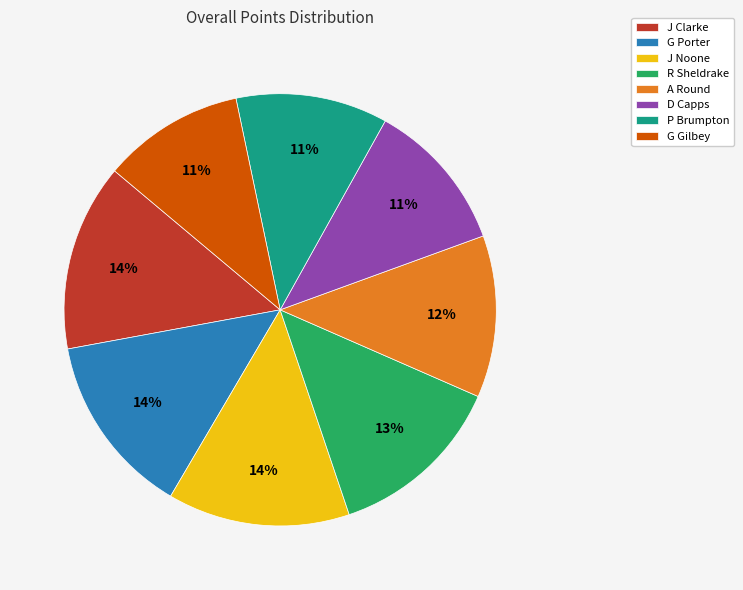

Approximately how many times larger is the value at J Noone compared to G Porter?

1.0